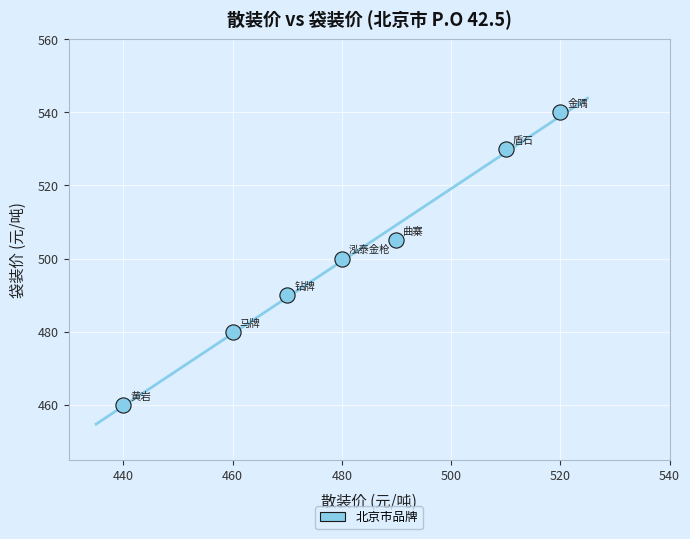

What is the range of X values (max minus min)?

80